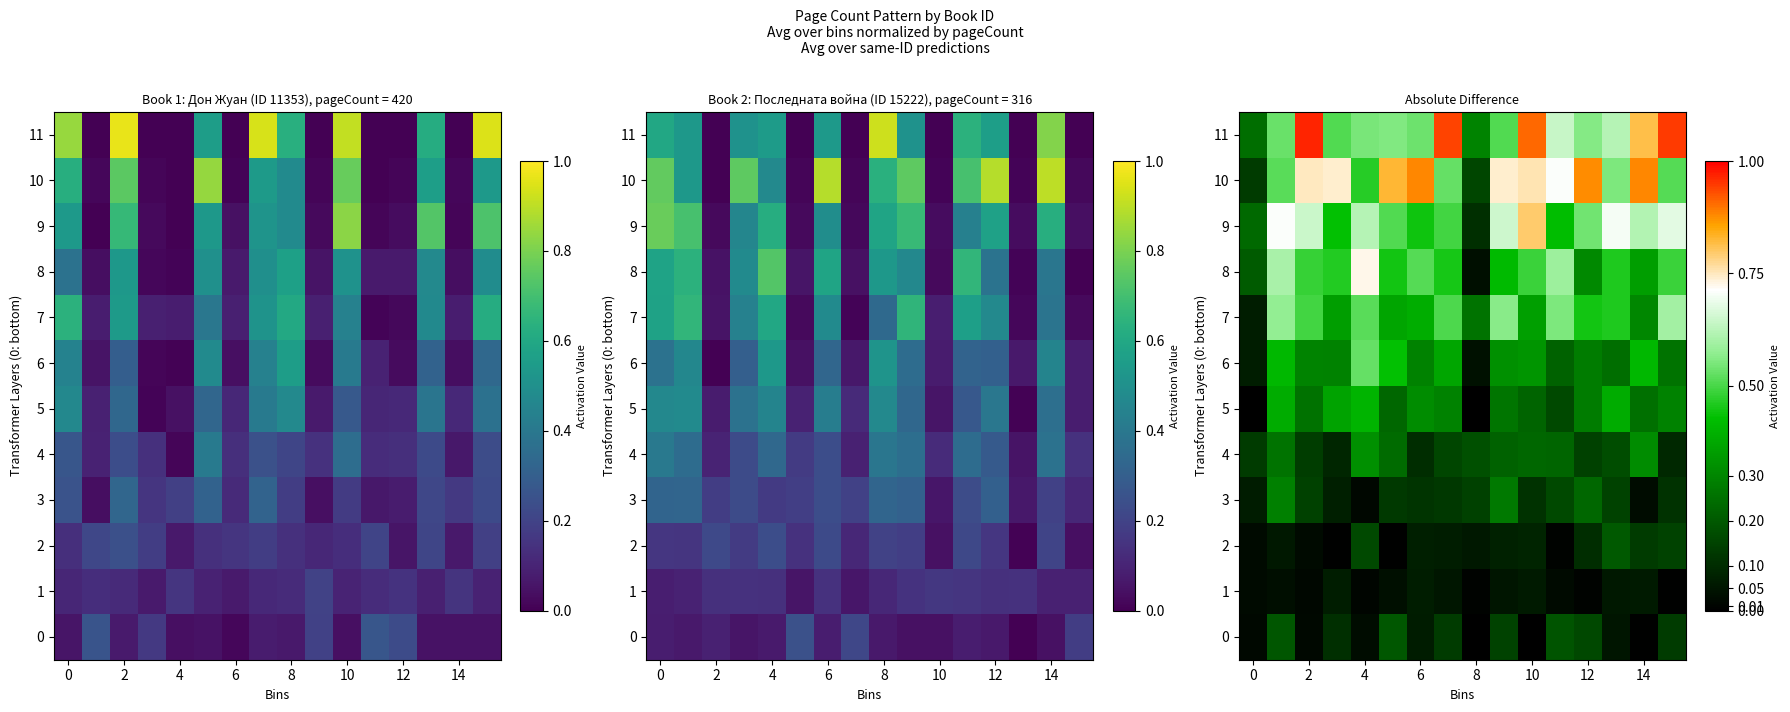

At which category does the chart reach its minimum across all series?

8